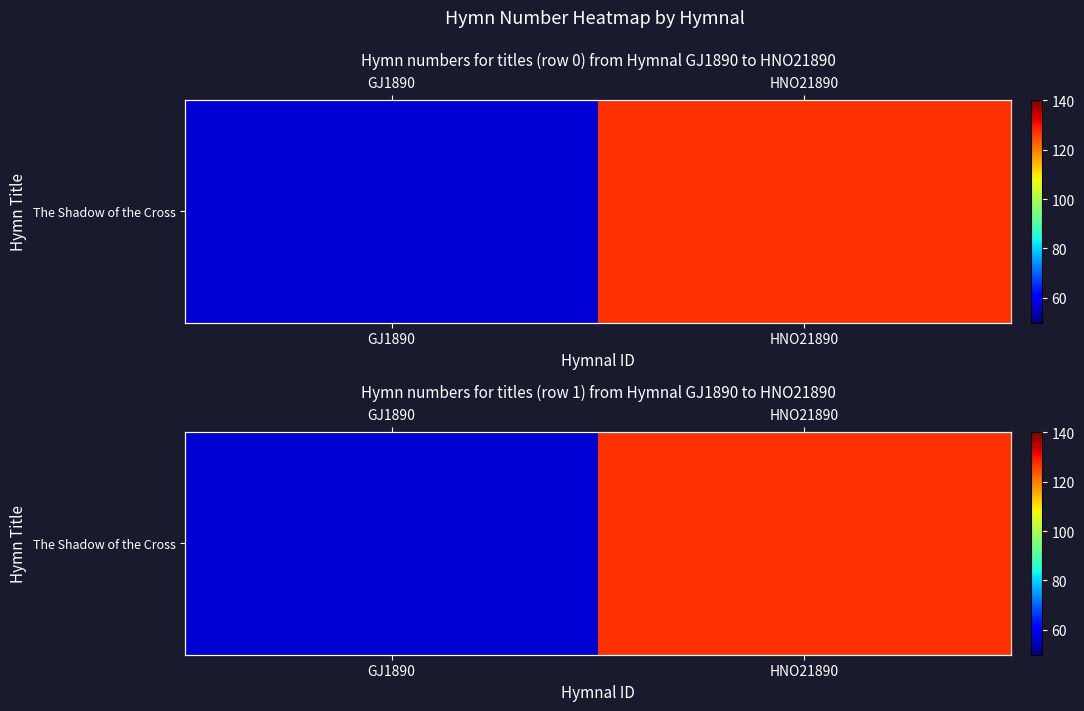

The chart shows a value of 36 at GJ1890. True or false?

False